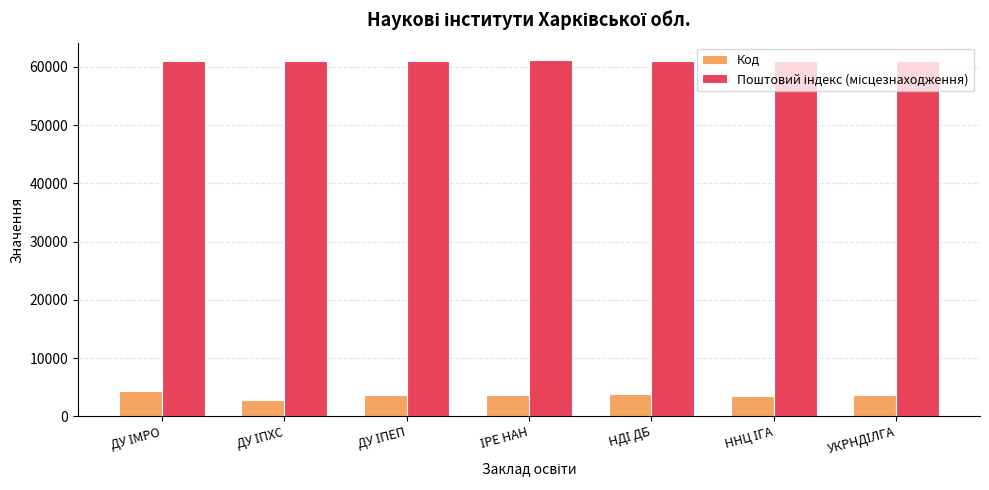

At how many categories does at least one series exceed 39832?

7